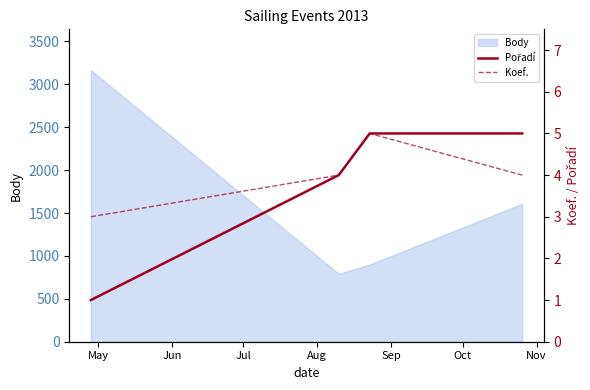

How many interior local valleys does the Body series have?

1